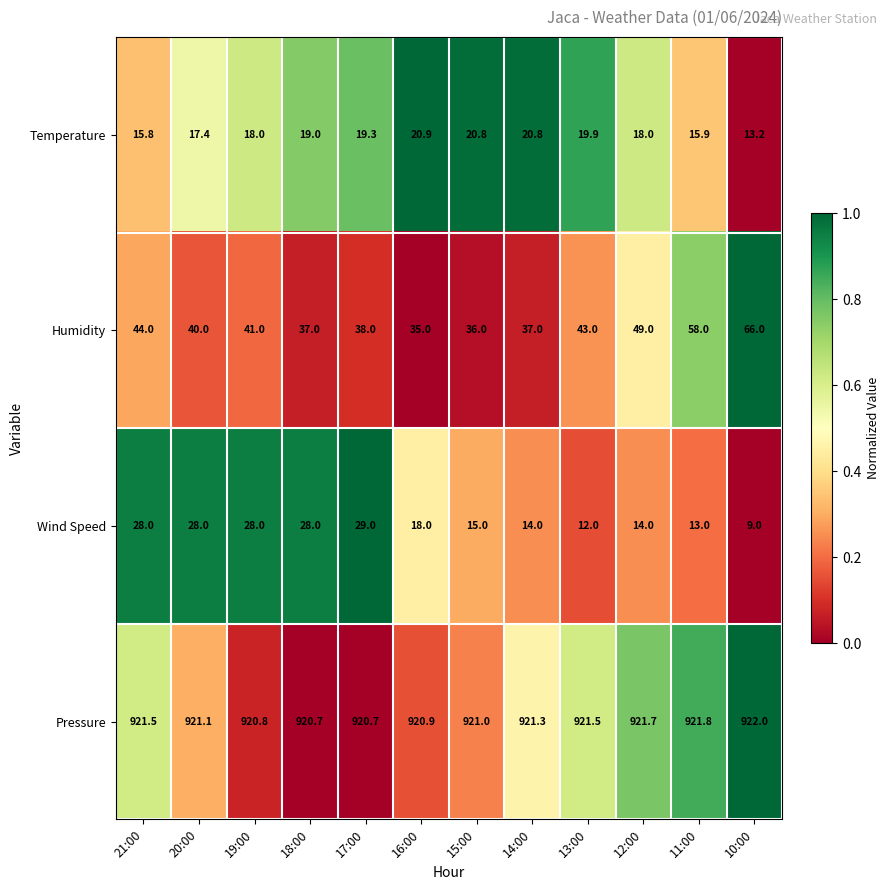

Is it true that Temperature equals 20.8 at 14:00?

True